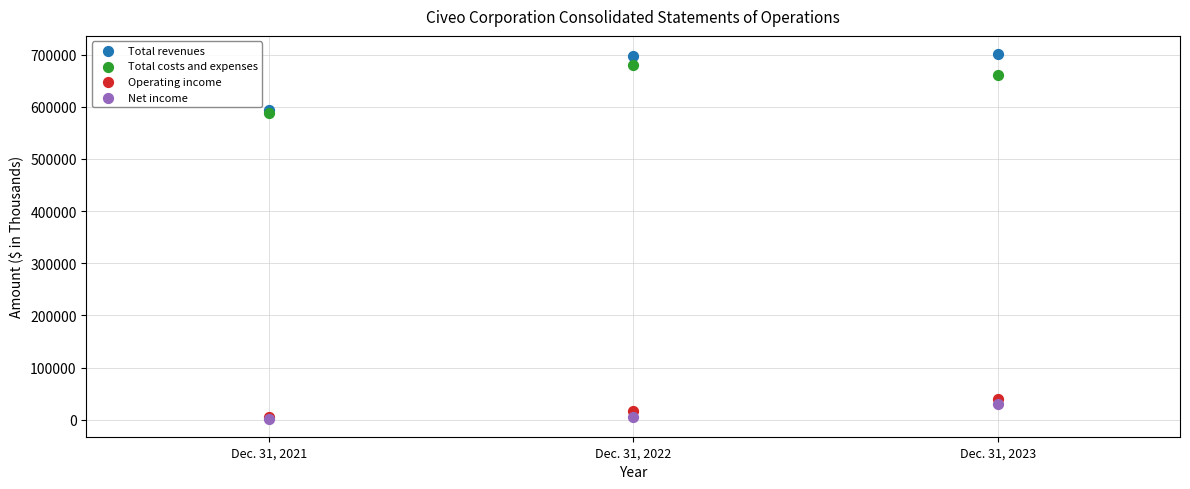

Which series reaches the maximum Y coordinate?

Total revenues